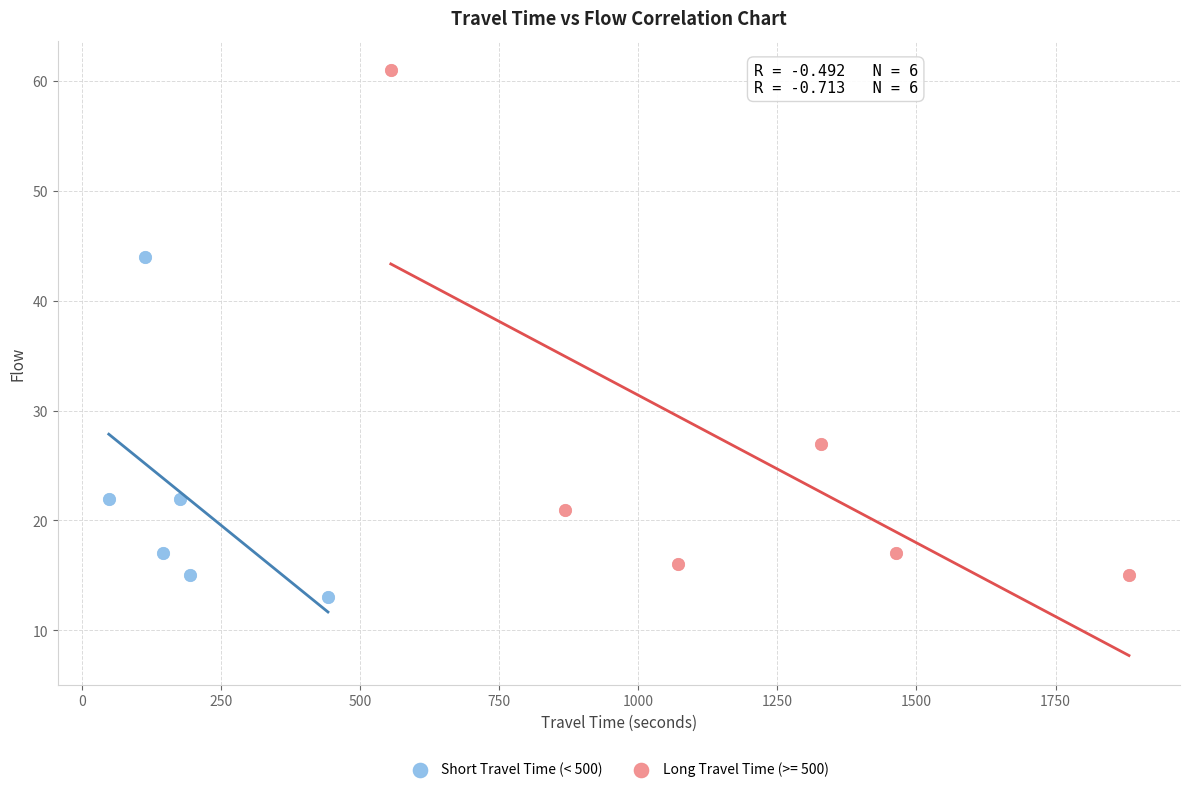

Which series reaches the maximum Y coordinate?

Long Travel Time (>= 500)